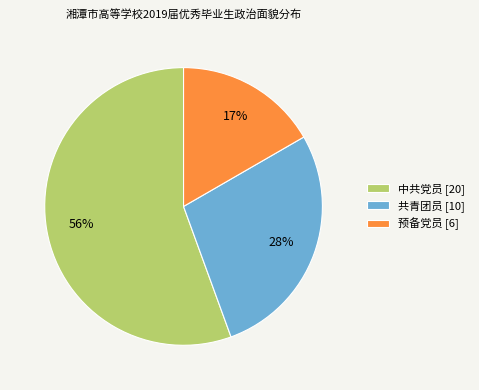

What is the majority slice?

中共党员